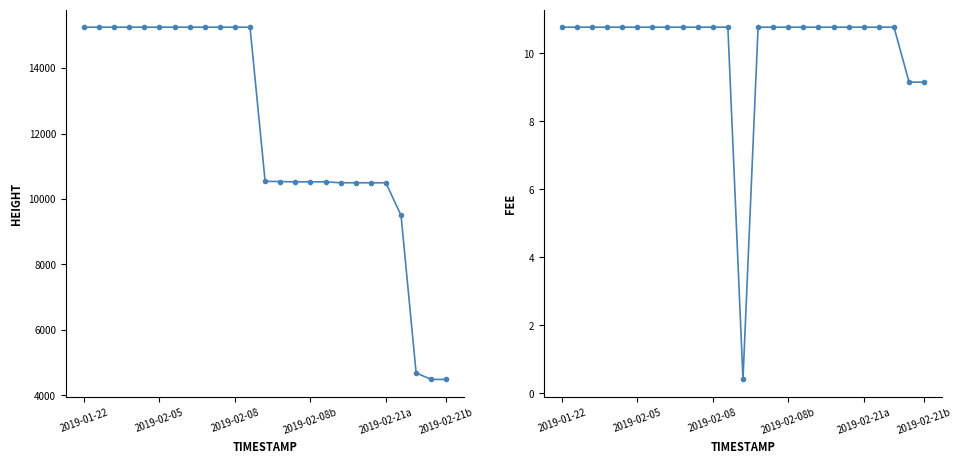

Reading left to right, transcribe all the data shown in this chart.

Height: 15249.0	15249.0	15249.0	15249.0	15249.0	15249.0	15249.0	15249.0	15249.0	15249.0	15249.0	15249.0	10540.0	10532.0	10524.0	10524.0	10524.0	10496.0	10495.0	10495.0	10495.0	9496.0	4687.0	4488.0	4488.0
Fee: 10.8	10.8	10.8	10.8	10.8	10.8	10.8	10.8	10.8	10.8	10.8	10.8	0.4	10.8	10.8	10.8	10.8	10.8	10.8	10.8	10.8	10.8	10.8	9.2	9.2